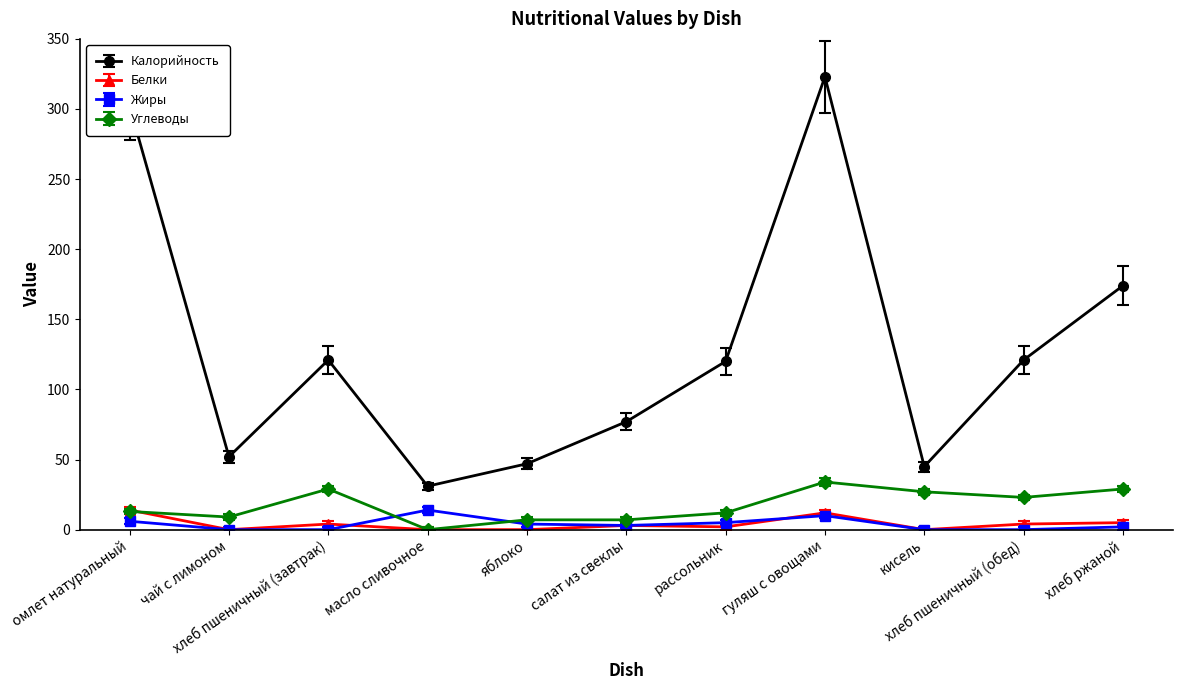

How many values in the Калорийность series are below 120?

5